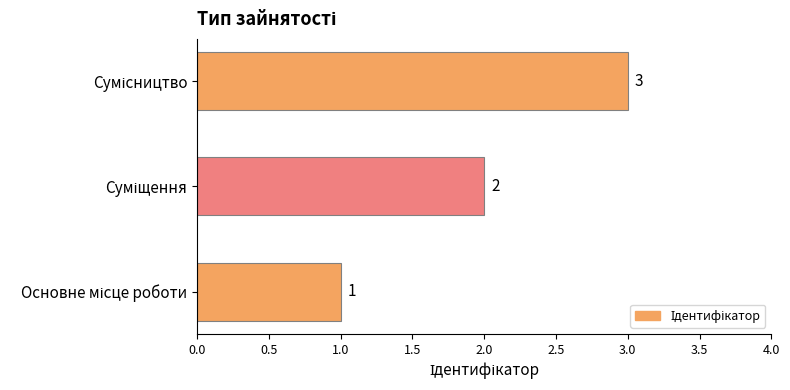

Count the values in the range 1 to 3.

3